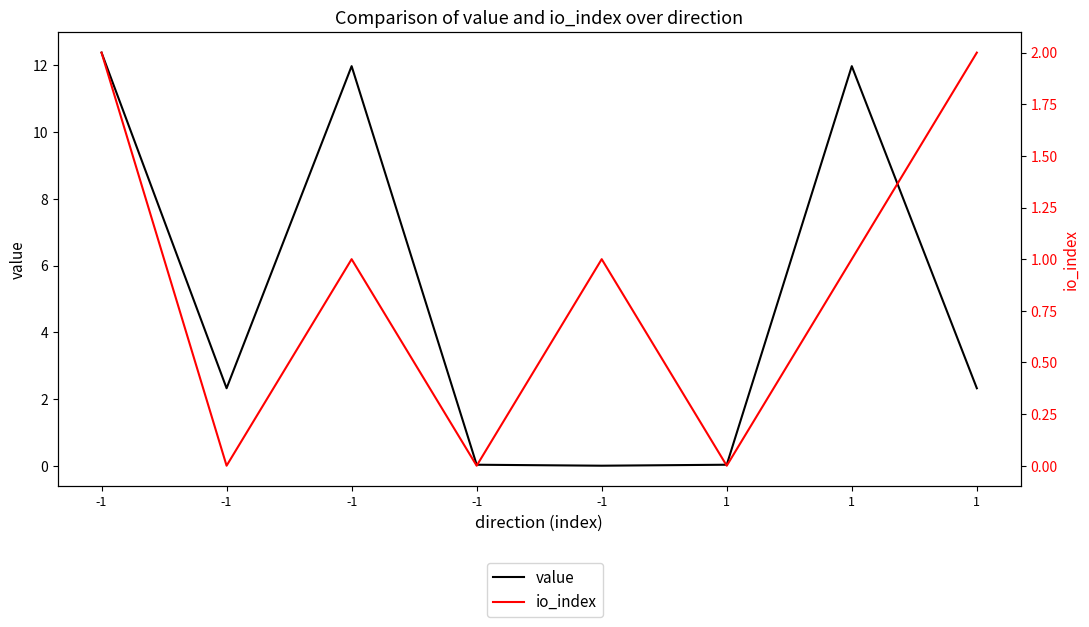

Rank the series by their maximum value, from lowest to highest.

io_index, value